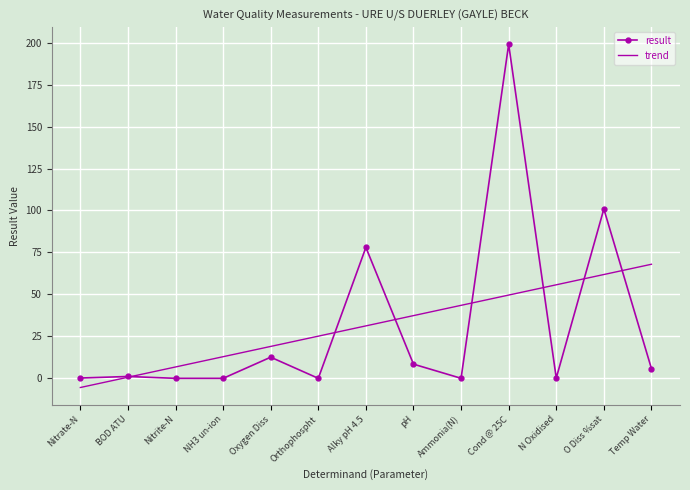

What is the highest value of the result series?

199.0